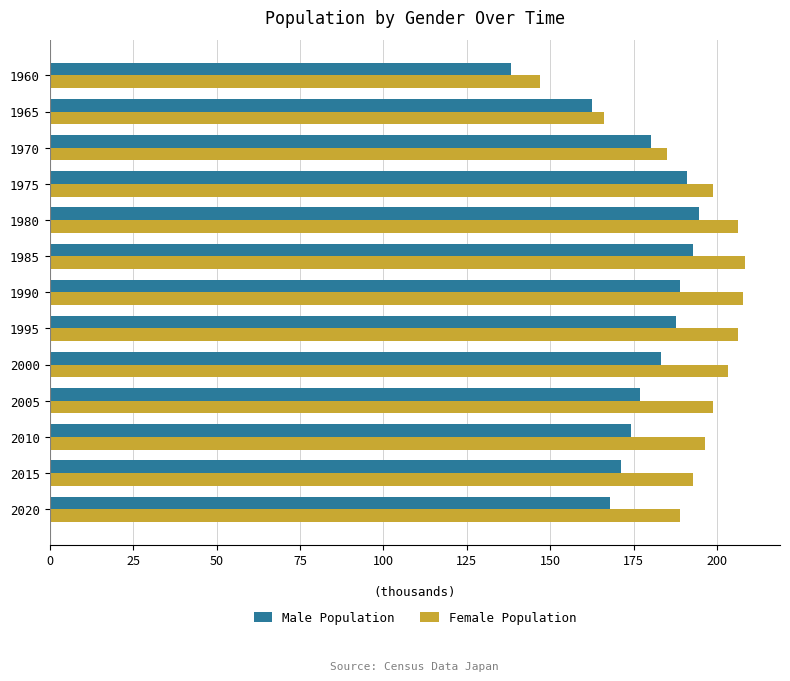

What are all the series names shown in the legend?

Male Population, Female Population